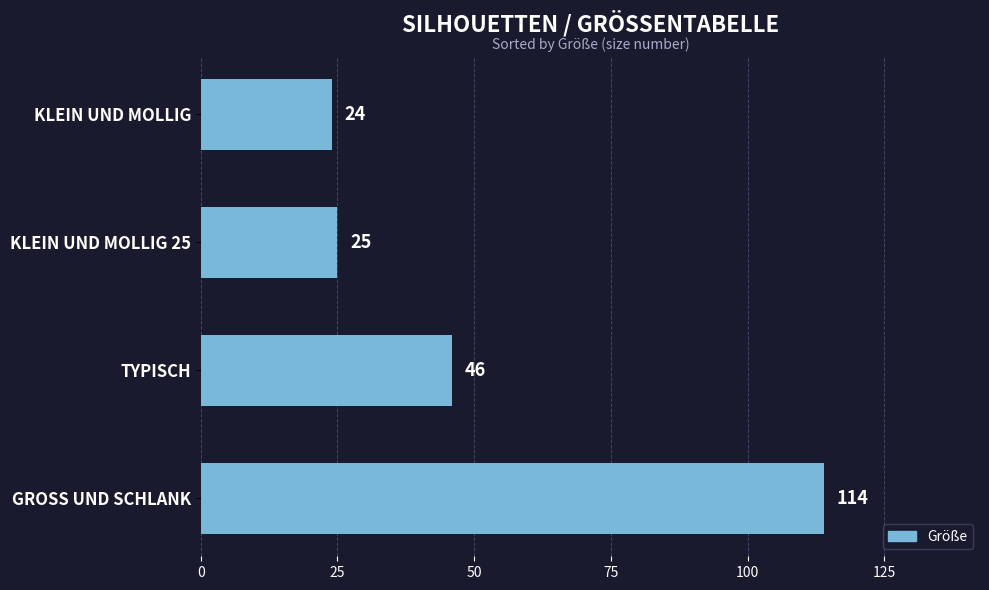

Are the bars grouped side by side (vs. stacked)?

No